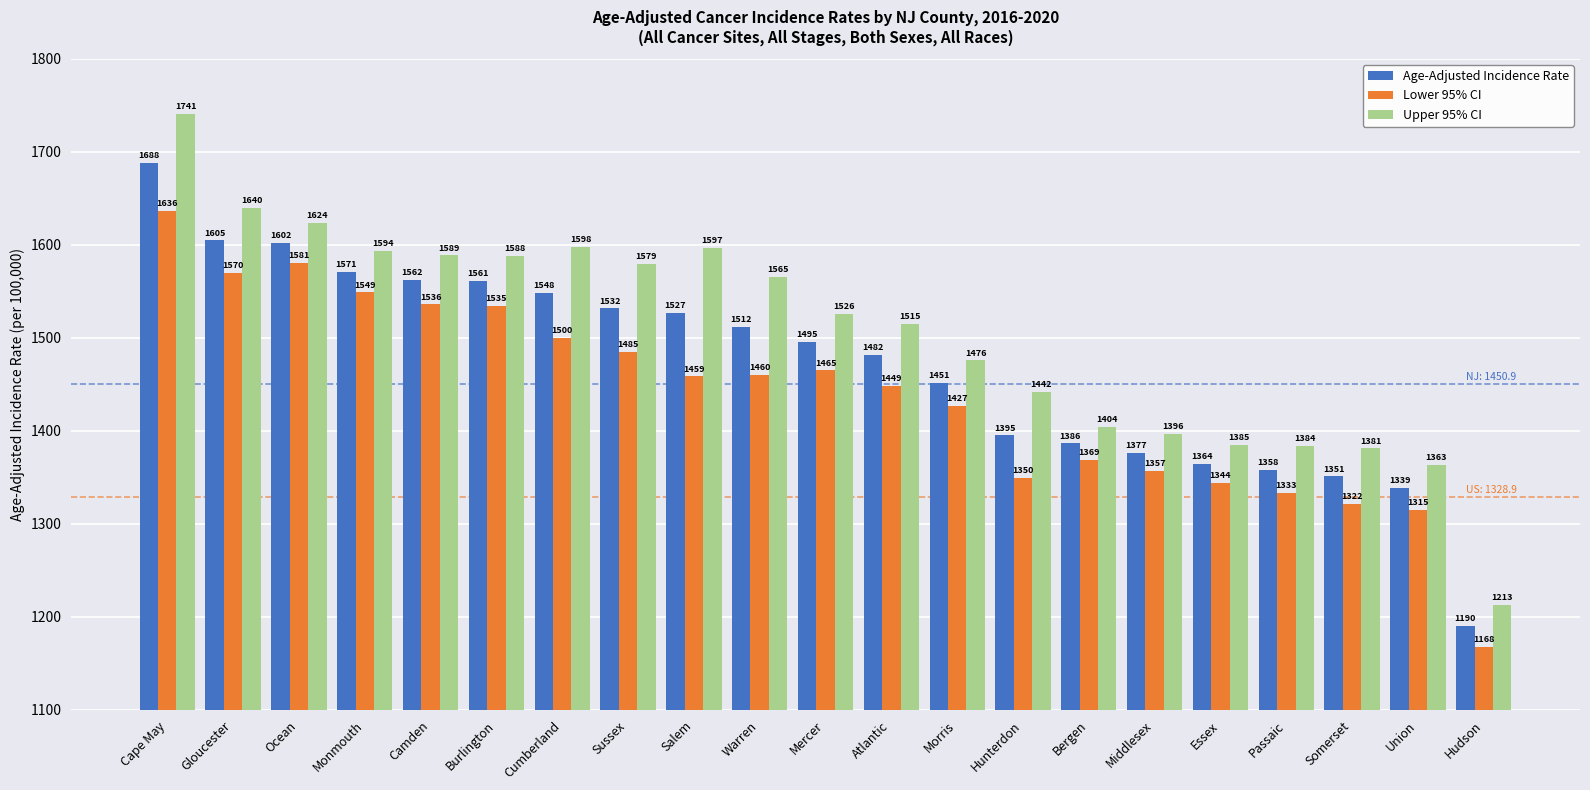

Which series changed the most between Ocean and Cumberland?

Lower 95% CI